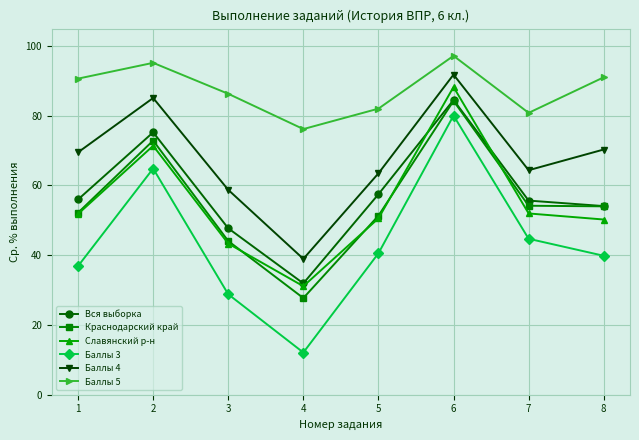

The value of Баллы 4 at 1 is 69.5. True or false?

True